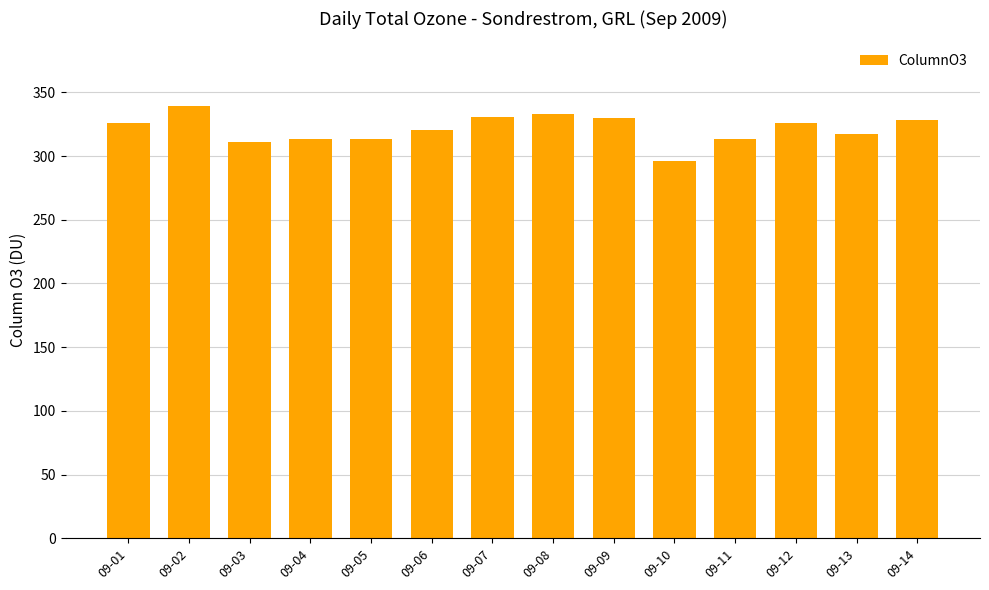

What is the difference between the values at 09-01 and 09-07?

5.0